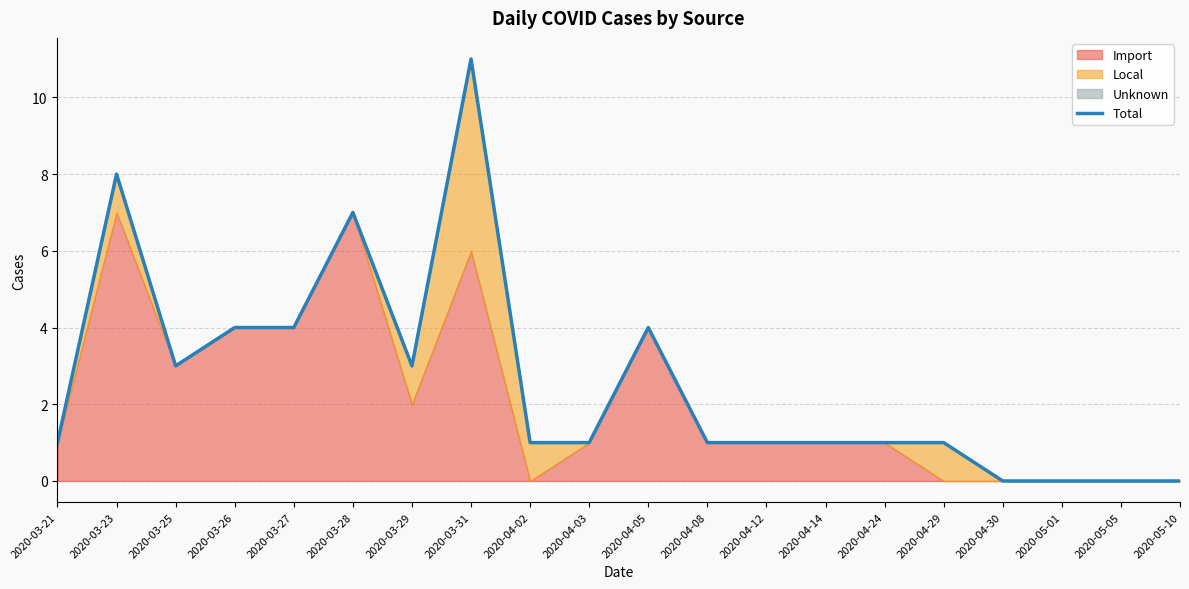

What is the label of the 10th point from the left?

2020-04-03